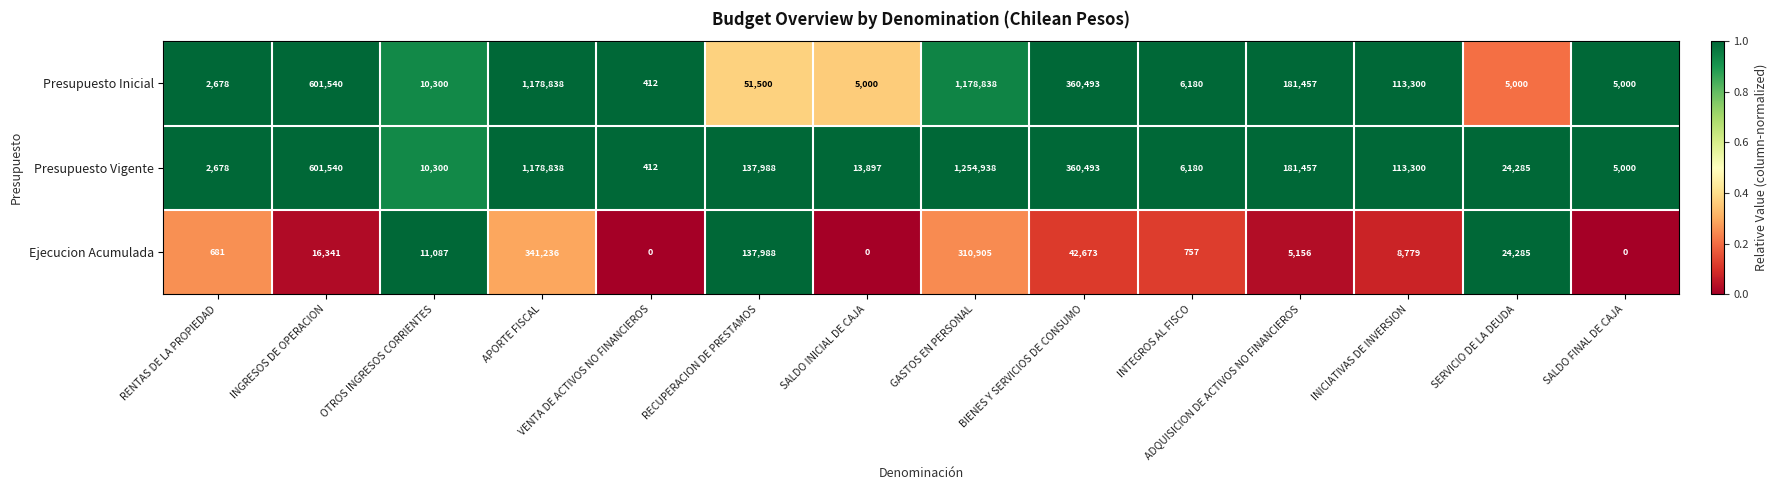

Rank the series by their maximum value, from lowest to highest.

Ejecucion Acumulada, Presupuesto Inicial, Presupuesto Vigente